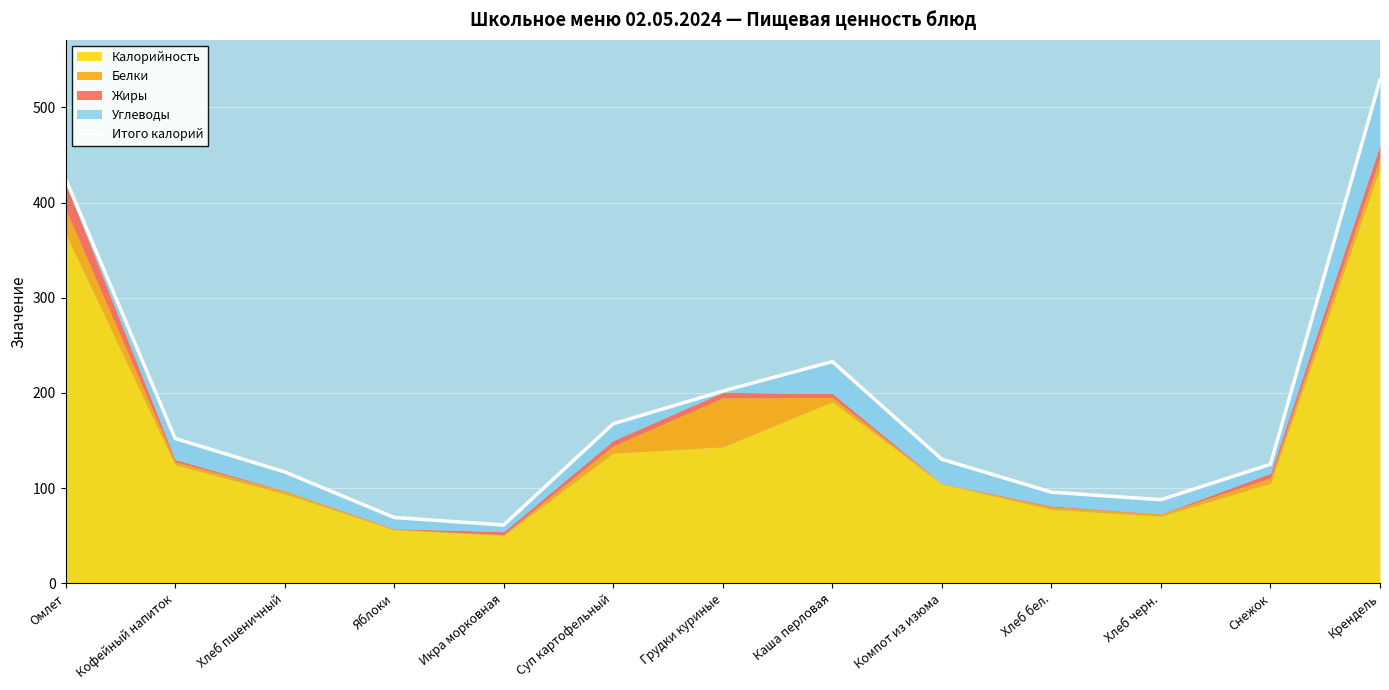

How many interior local valleys (lower than both neighbors) does the data have?

2